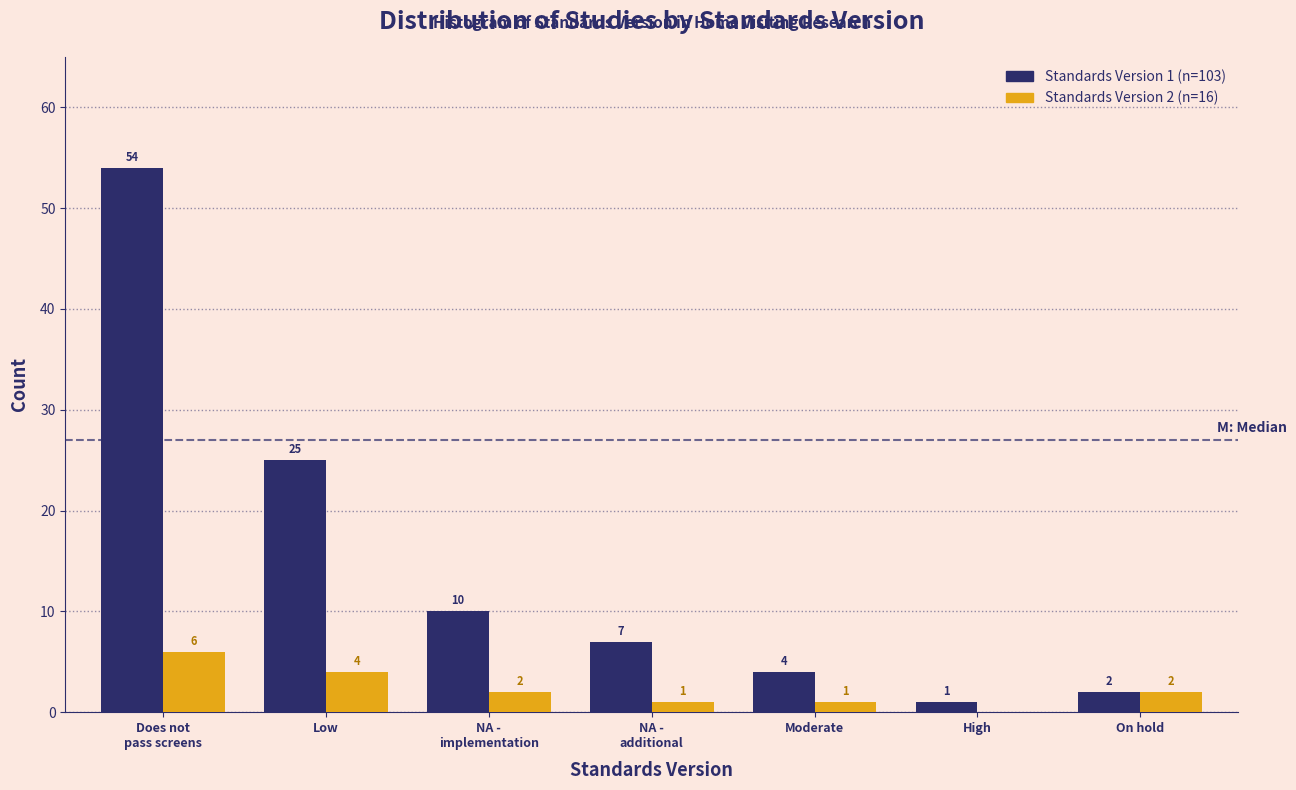

What is the total value across all series at On hold?

4